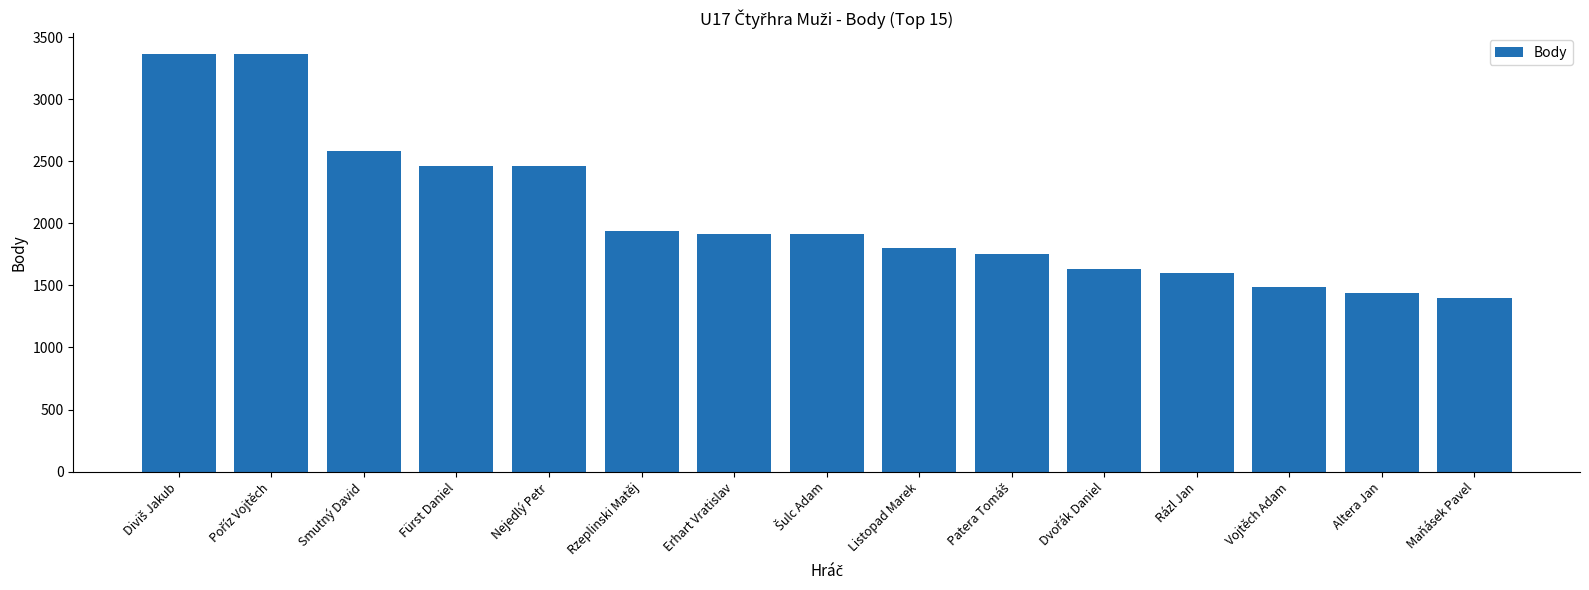

True or false: the data shows 1912 at Erhart Vratislav.

True